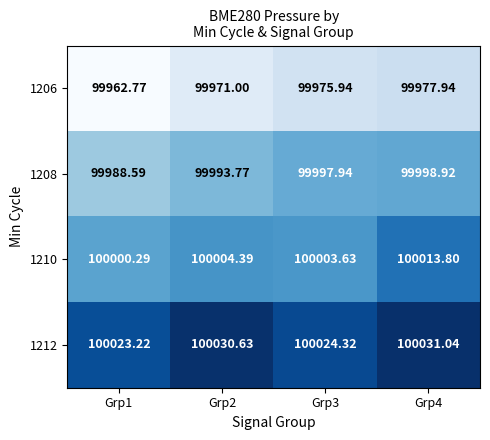

Is the value of 1210 at Grp1 greater than the value of 1208 at Grp4?

Yes